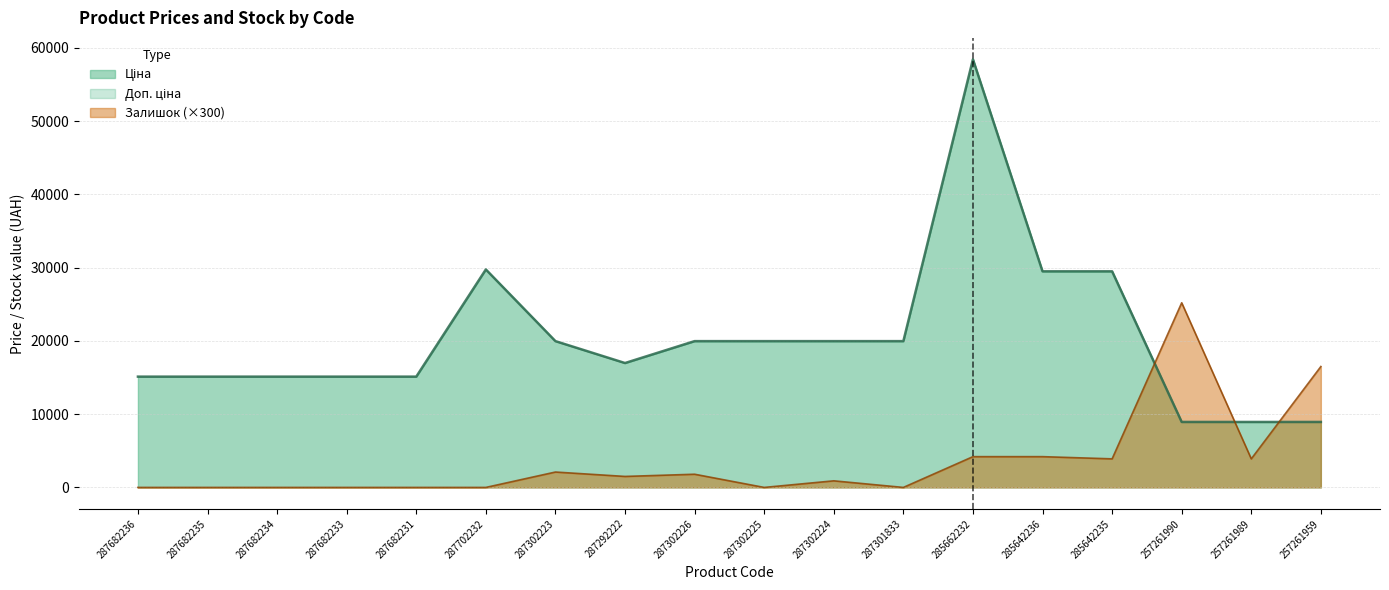

At which category does Залишок reach its first local valley?

287292222